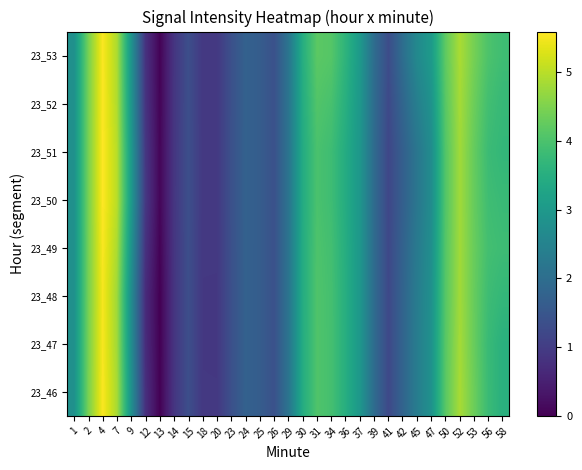

Count the number of data series in this chart.

8